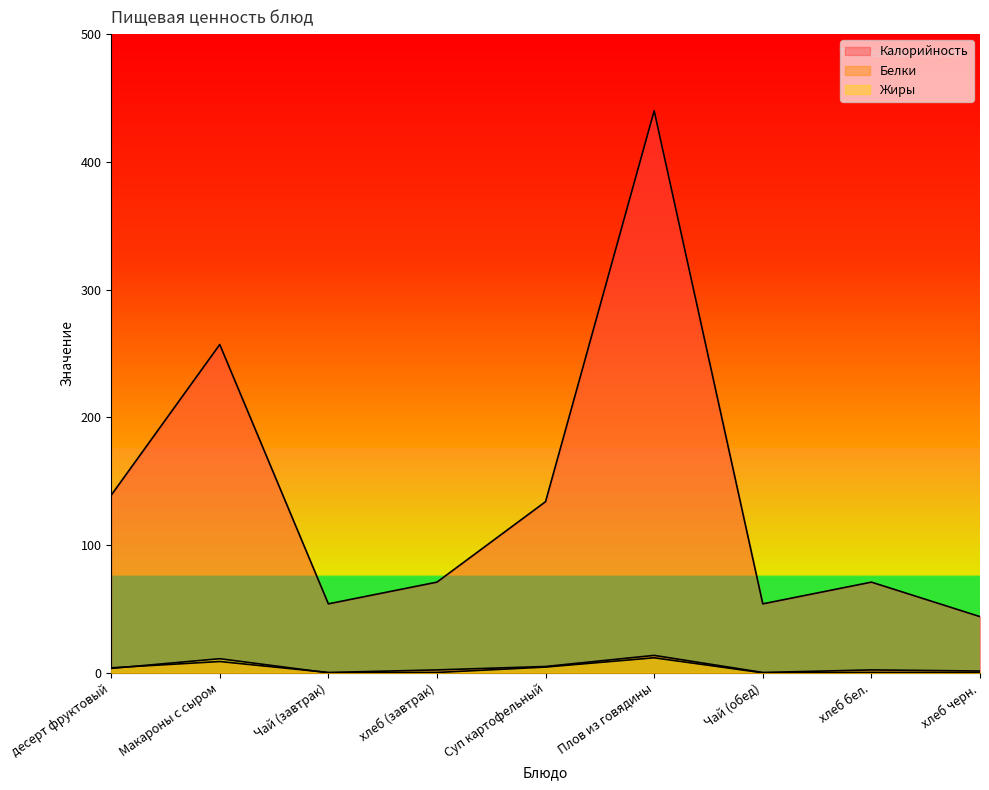

Count the number of categories in the chart.

9